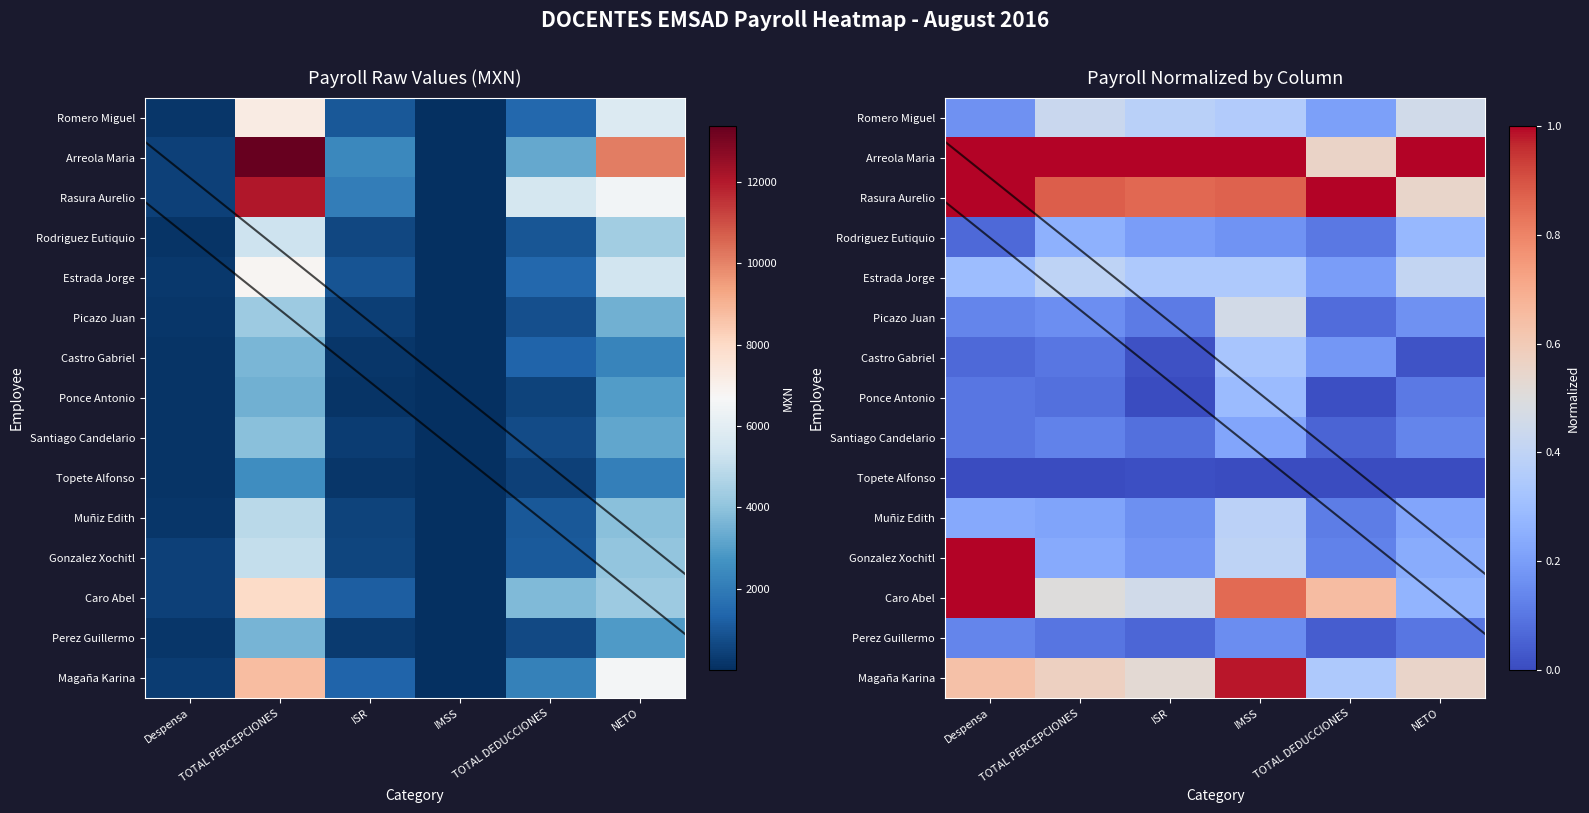

Count the Rasura Aurelio values in the range 0 to 1.

6